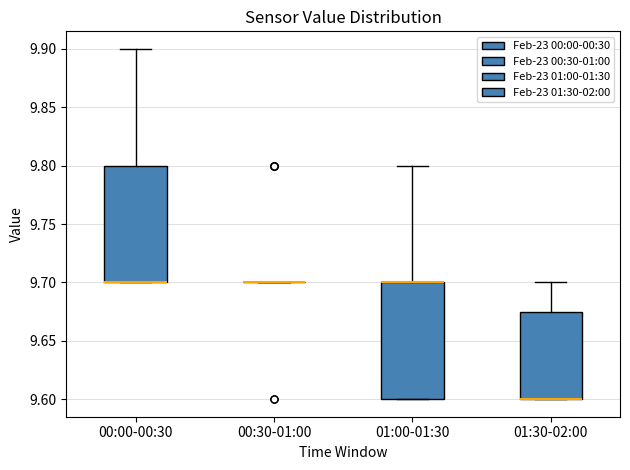

Reading left to right, read every box against the y-axis: the position of its median line, the range the box covers, and the ends of its whiskers. The values are not printed on the chart, so give them approximately, as read against the axis.

00:00-00:30: median 9.700 (drawn on the box's lower edge), box 9.700 to 9.800, whiskers 9.700 to 9.900
00:30-01:00: box collapsed to a line at 9.700, whiskers 9.700 to 9.700
01:00-01:30: median 9.700 (drawn on the box's upper edge), box 9.600 to 9.700, whiskers 9.600 to 9.800
01:30-02:00: median 9.600 (drawn on the box's lower edge), box 9.600 to 9.675, whiskers 9.600 to 9.700